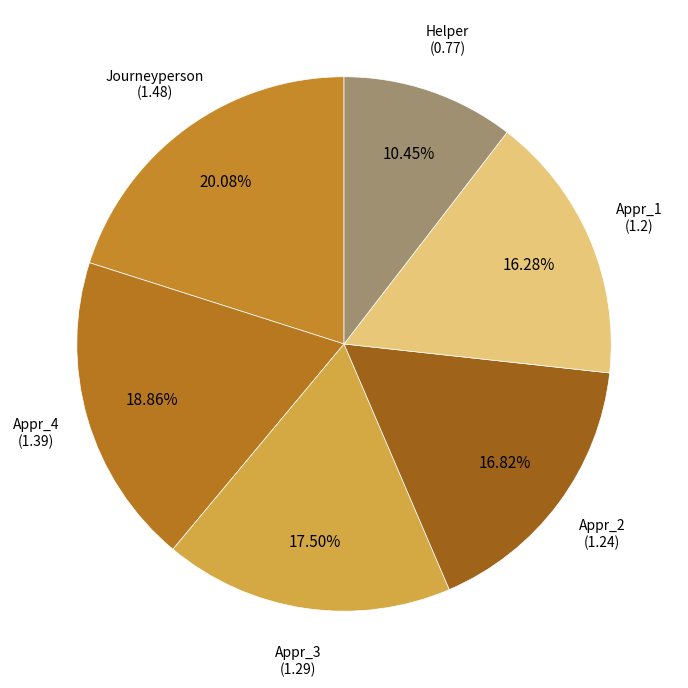

How many slices are in this pie chart?

6